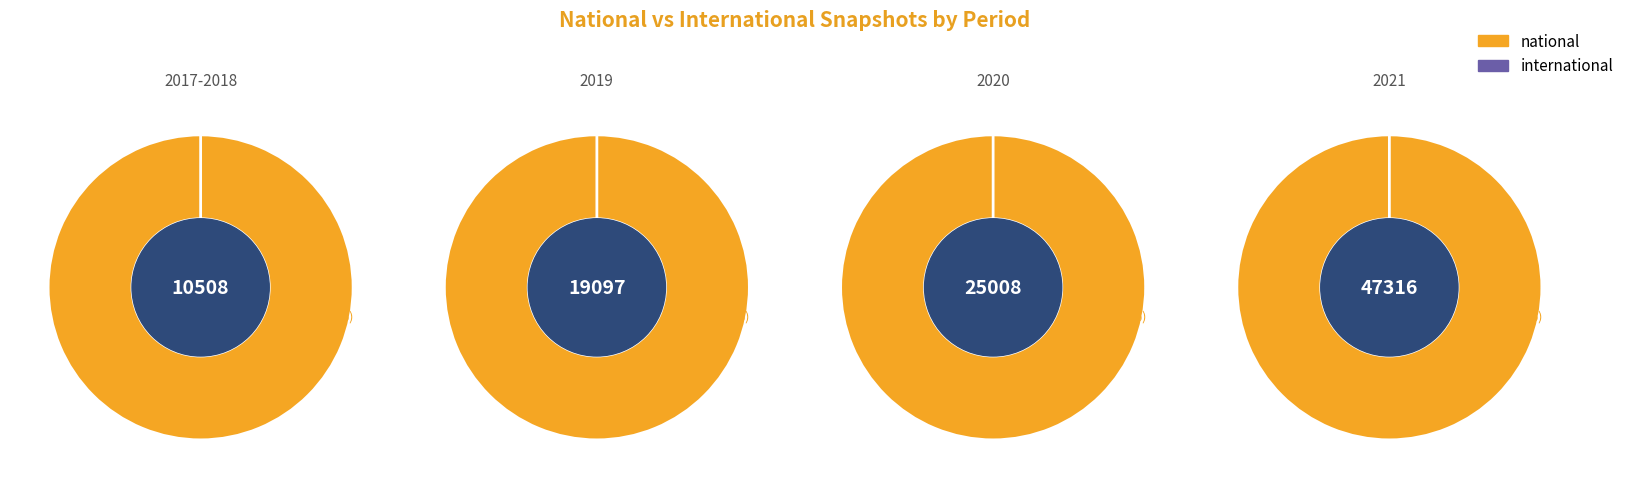

How many slices are in this pie chart?

4